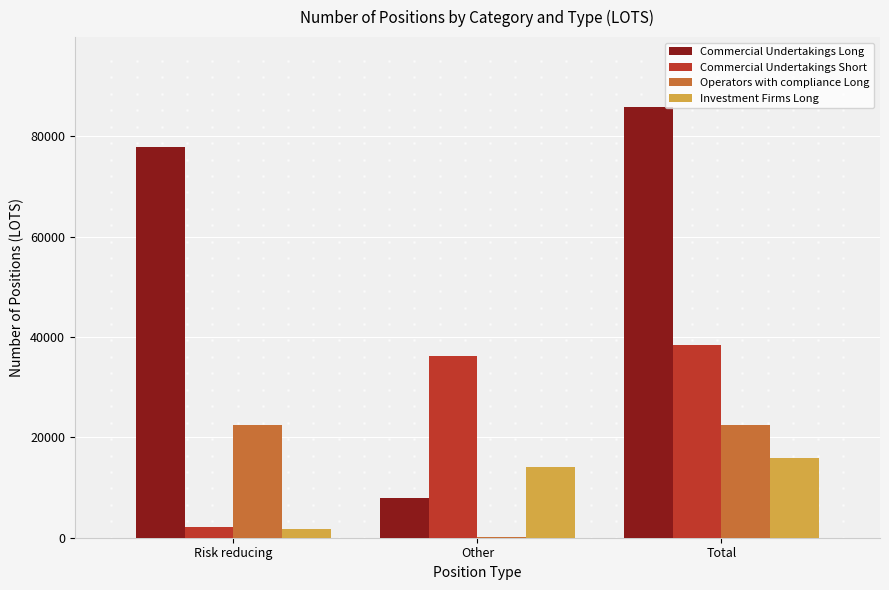

What value does the Operators with compliance Long series have at Other, to the nearest 10?

50